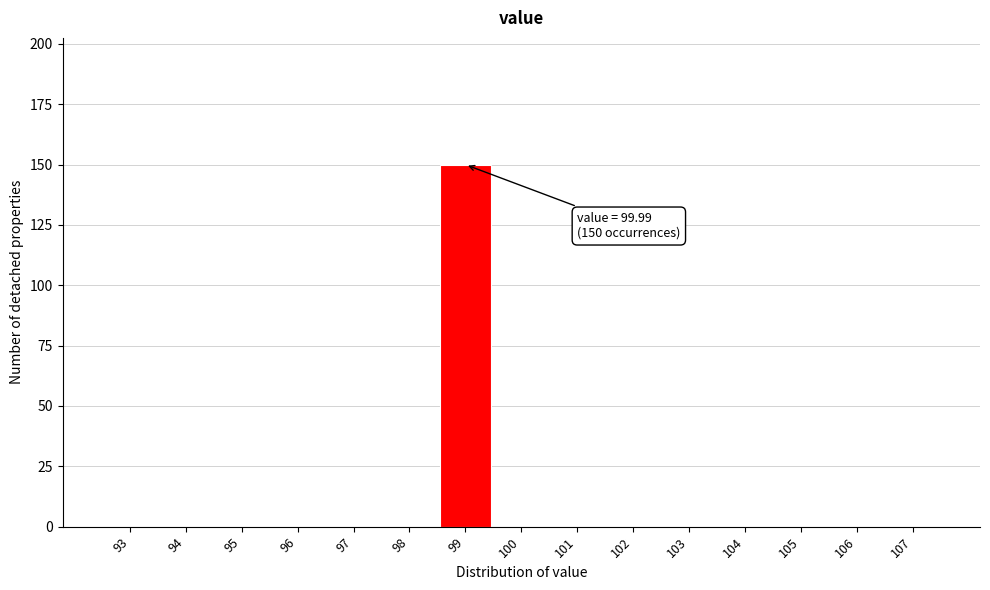

What is the greatest value displayed?

150